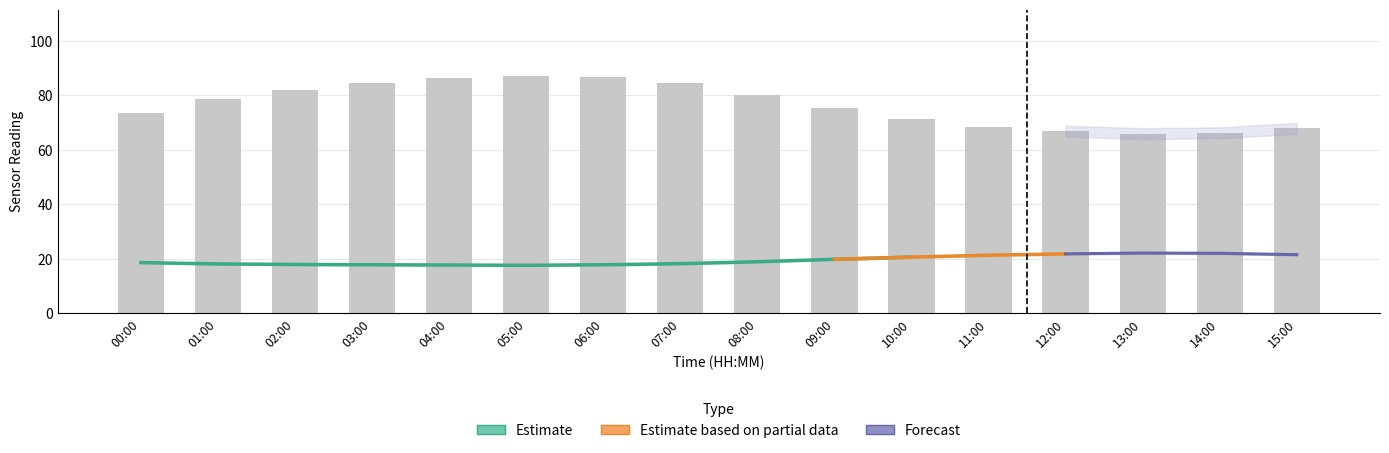

Are the bars grouped side by side (vs. stacked)?

Yes